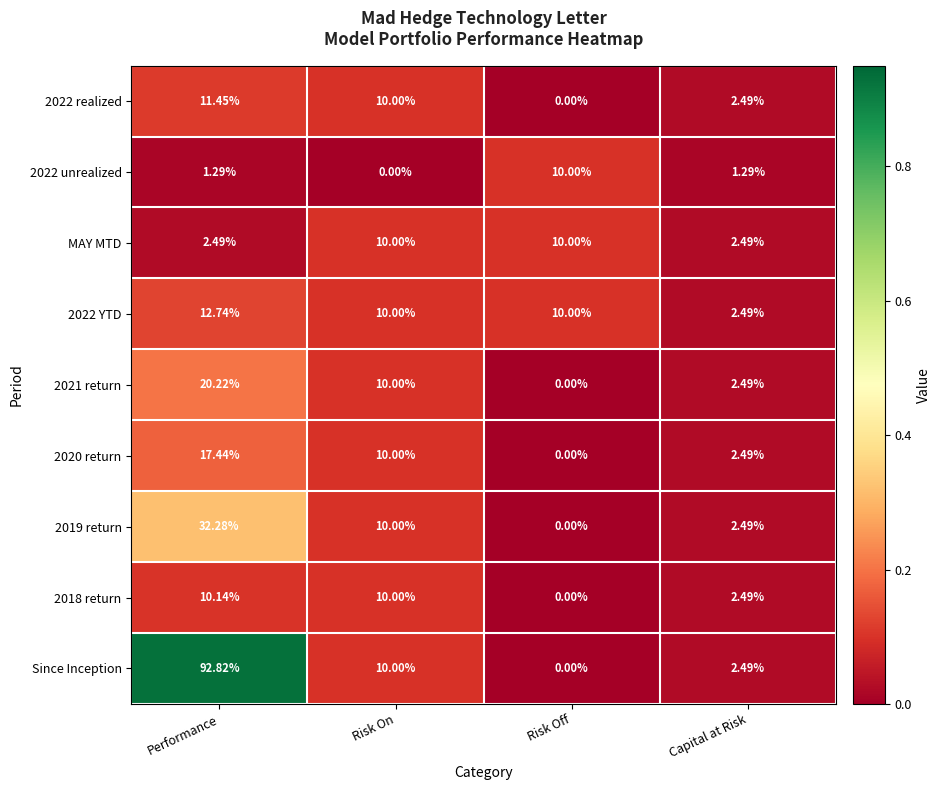

Between Risk Off and Capital at Risk, which series saw the biggest shift?

2022 unrealized